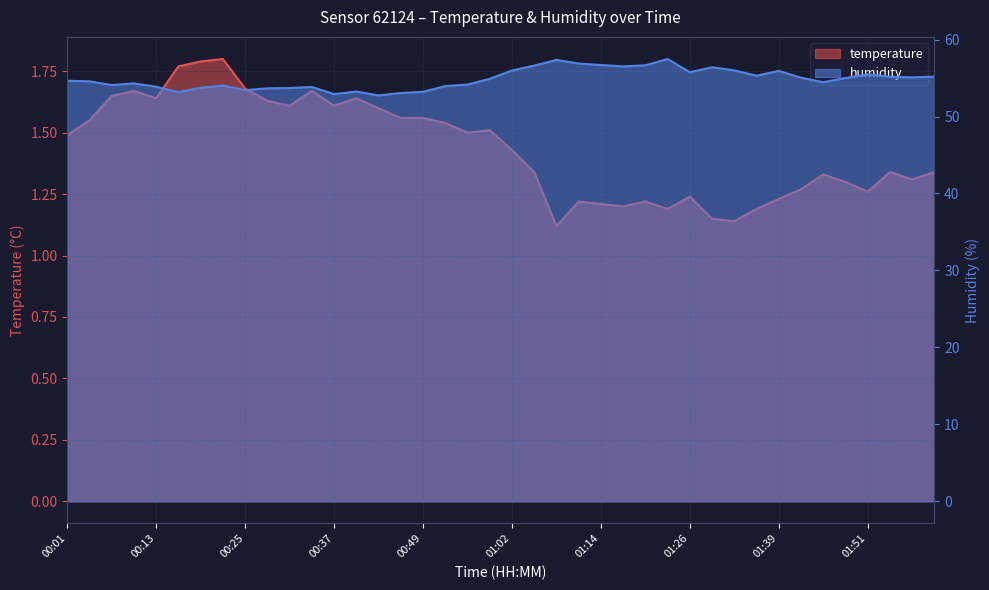

Rank the categories by humidity value from highest to lowest.

01:23, 01:08, 01:11, 01:14, 01:20, 01:05, 01:17, 01:29, 01:32, 01:02, 01:39, 01:26, 01:51, 01:36, 02:00, 01:54, 01:57, 01:42, 01:48, 00:59, 00:01, 00:04, 01:45, 00:10, 00:56, 00:07, 00:22, 00:53, 00:13, 00:34, 00:19, 00:31, 00:28, 00:25, 00:40, 00:49, 00:16, 00:46, 00:37, 00:43